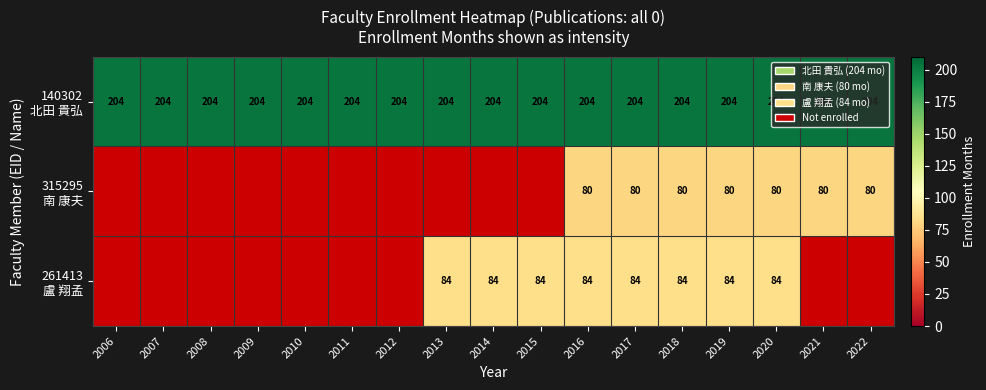

Is it true that 261413 盧 翔孟 equals 111.5 at 2020?

False